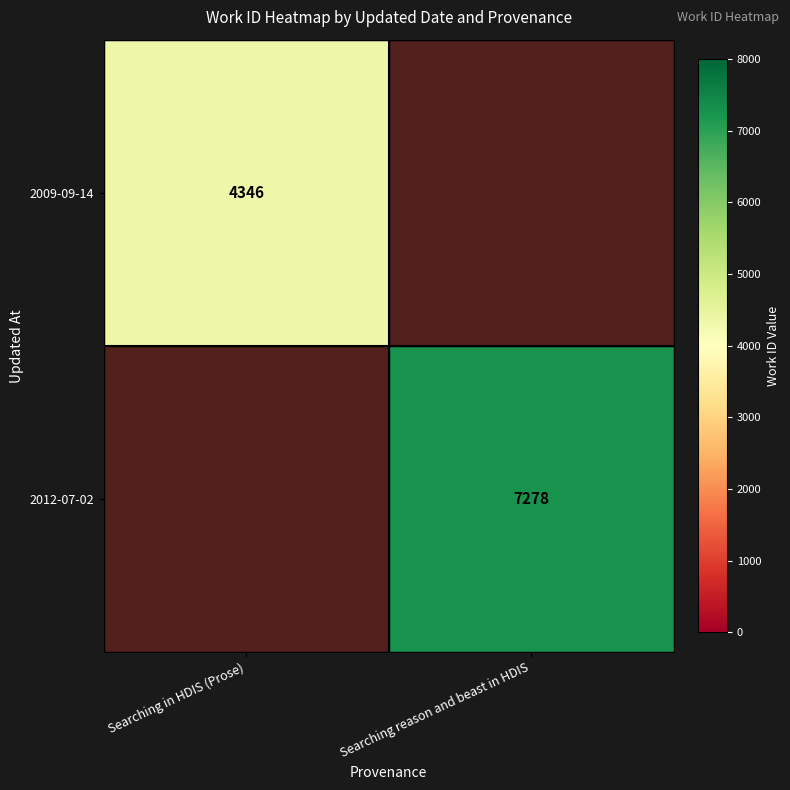

True or false: 2009-09-14 has a value of 1927 at Searching in HDIS (Prose).

False